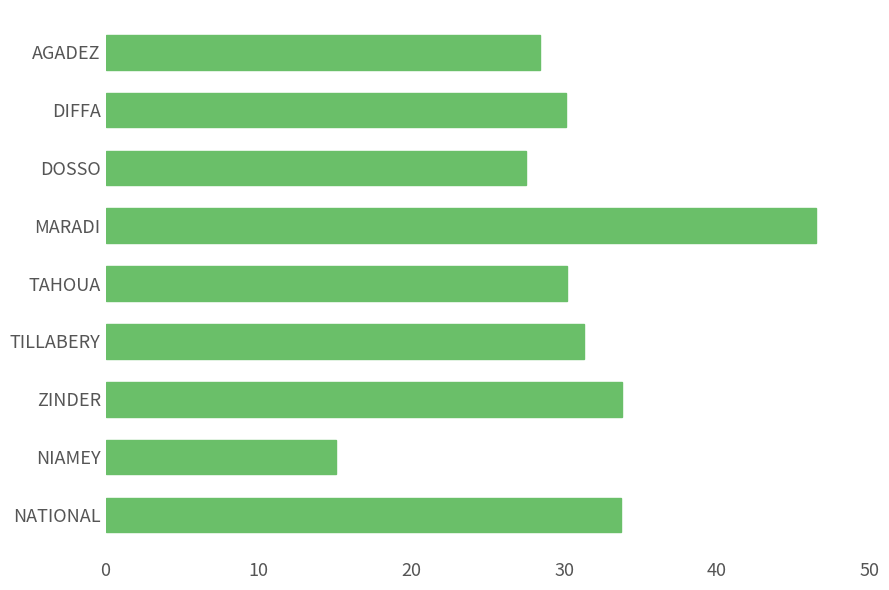

What is the average value?

30.7